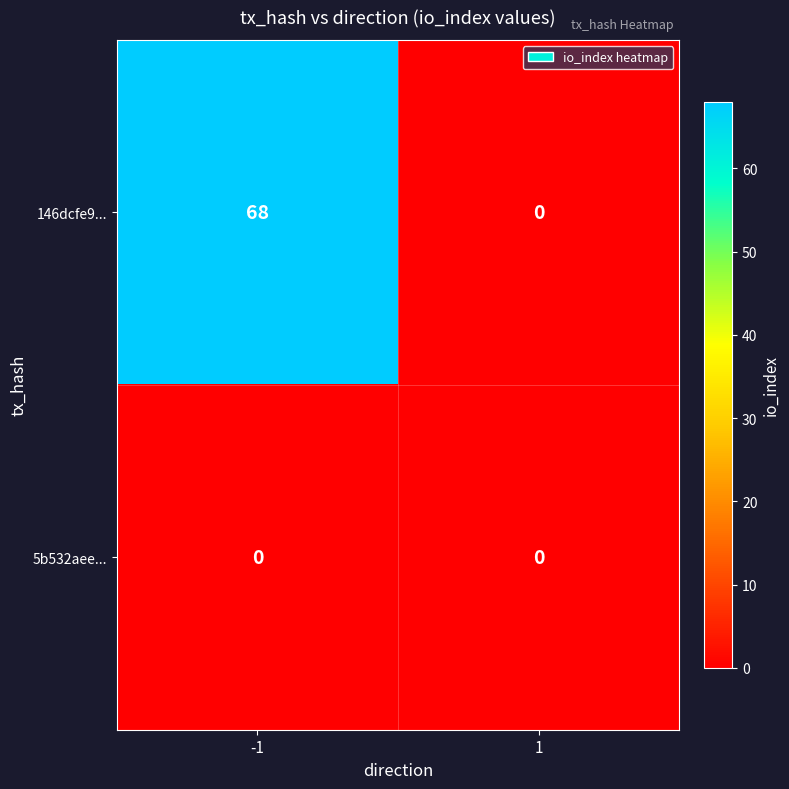

Which series has the largest range (max minus min)?

146dcfe9...